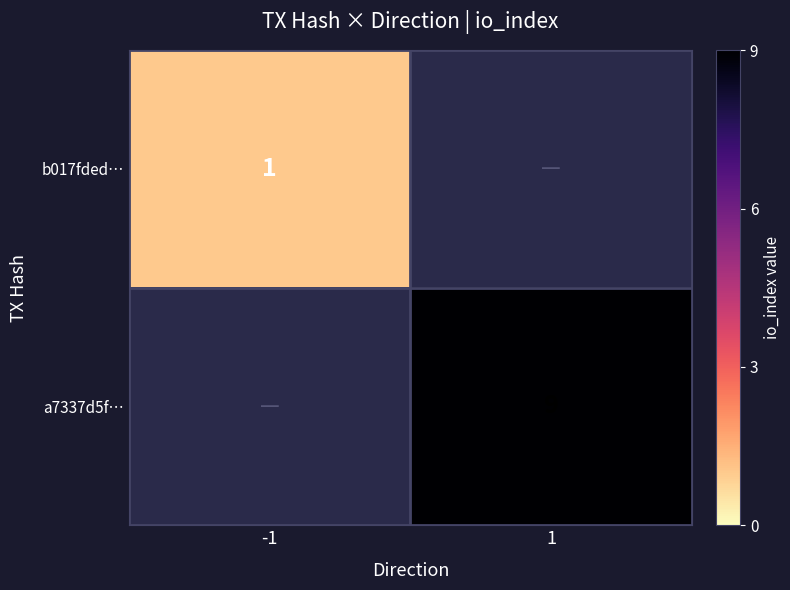

The value of a7337d5f… at 1 is 13. True or false?

False